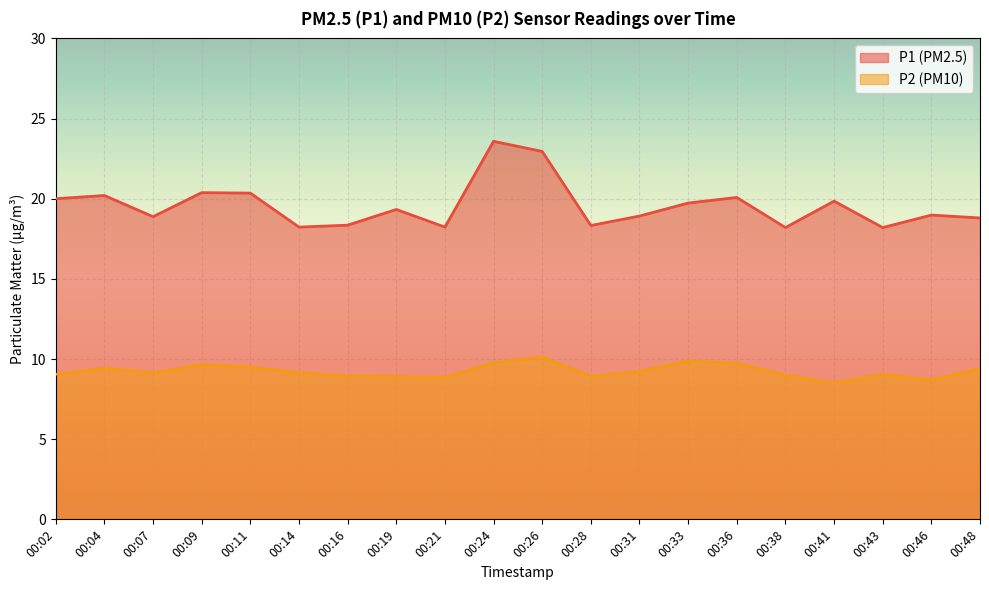

Read the P1 value at 00:07.

18.9